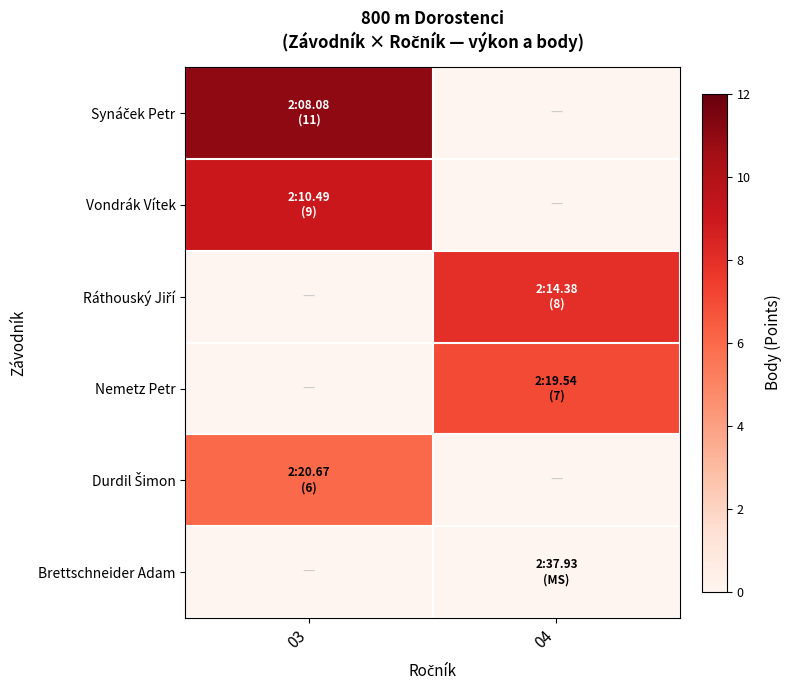

At 04, list the series in order from largest to smallest.

Ráthouský Jiří, Nemetz Petr, Synáček Petr, Vondrák Vítek, Durdil Šimon, Brettschneider Adam